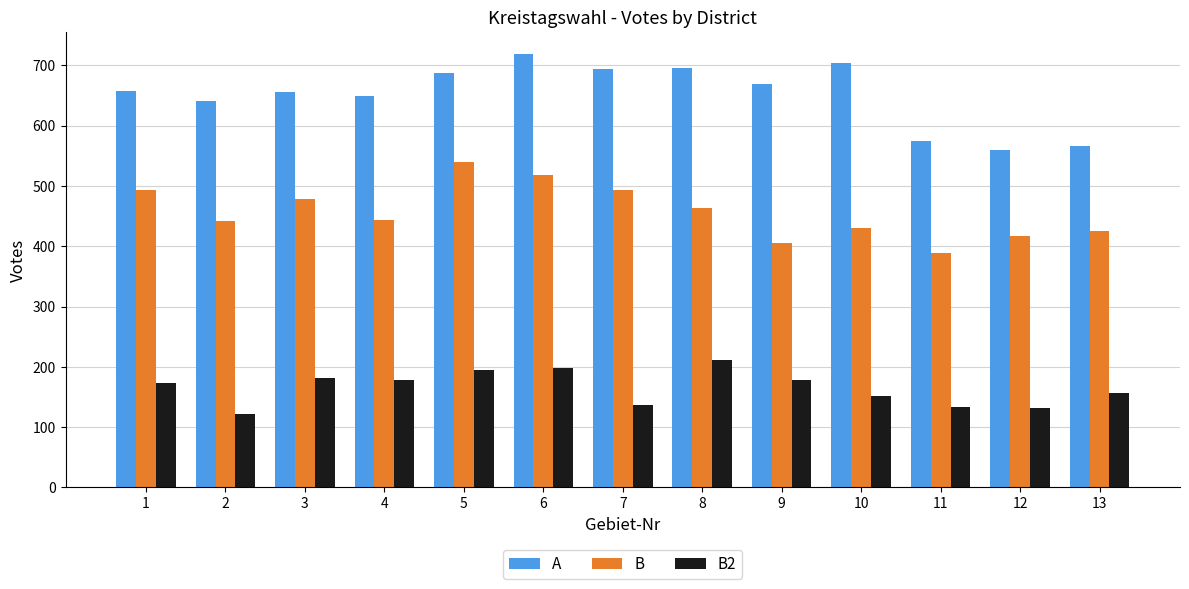

What value does the A series have at 7?

693